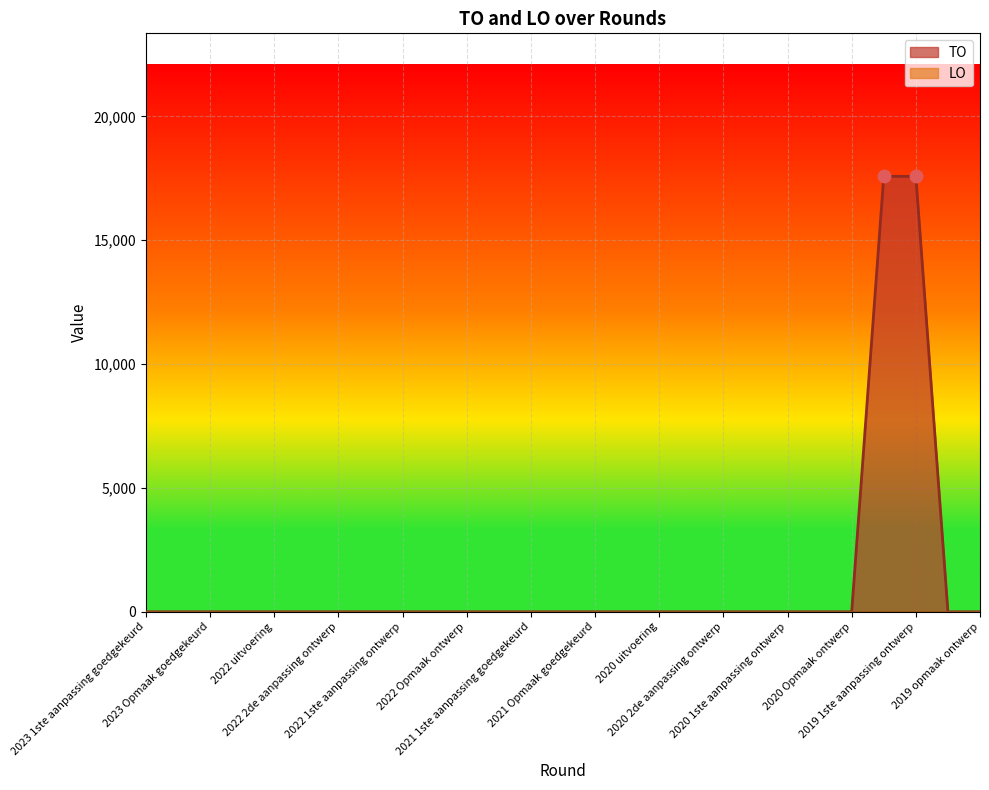

Between 2020 1ste aanpassing goedgekeurd and 2022 2de aanpassing ontwerp, which is larger?

2020 1ste aanpassing goedgekeurd